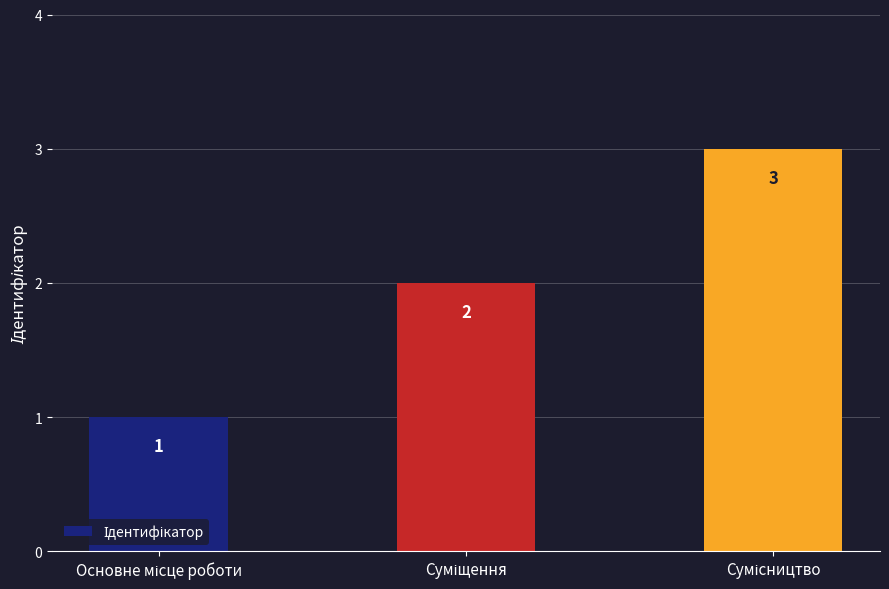

Reading left to right, transcribe all the data shown in this chart.

1	2	3